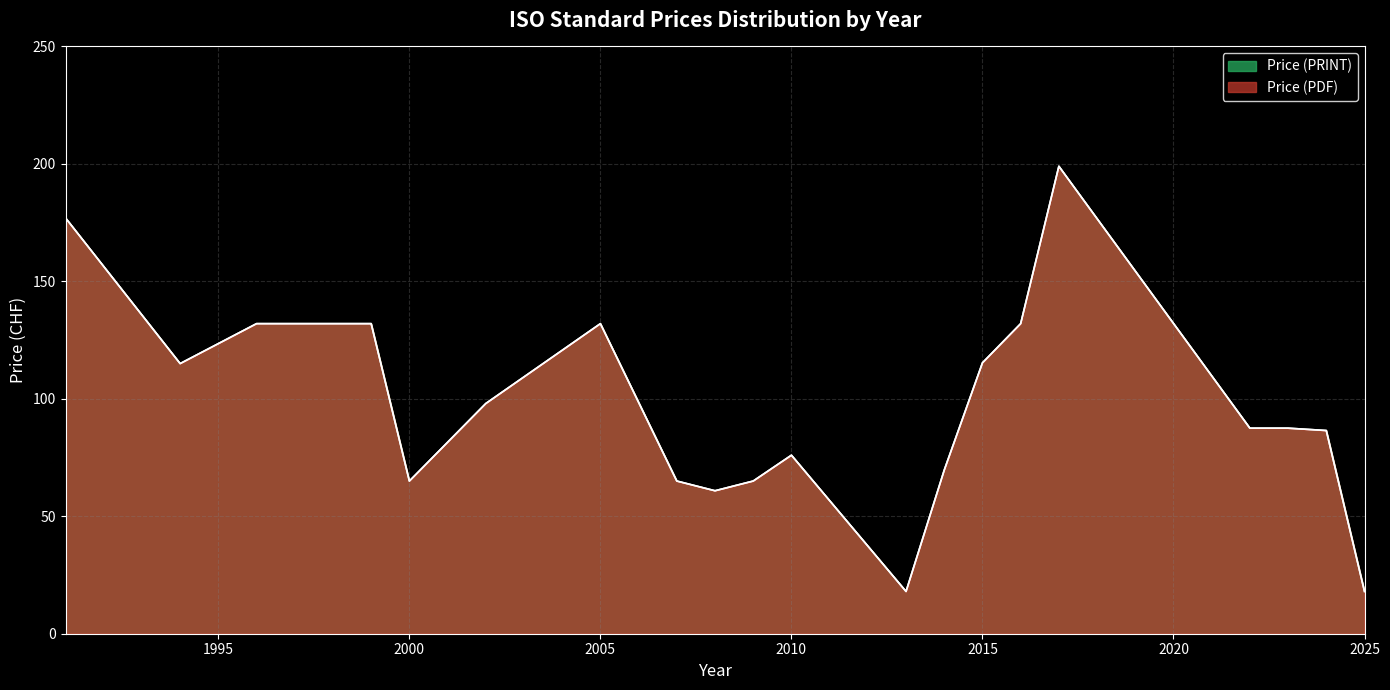

True or false: Price (PDF) and Price (PRINT) intersect in this chart.

False